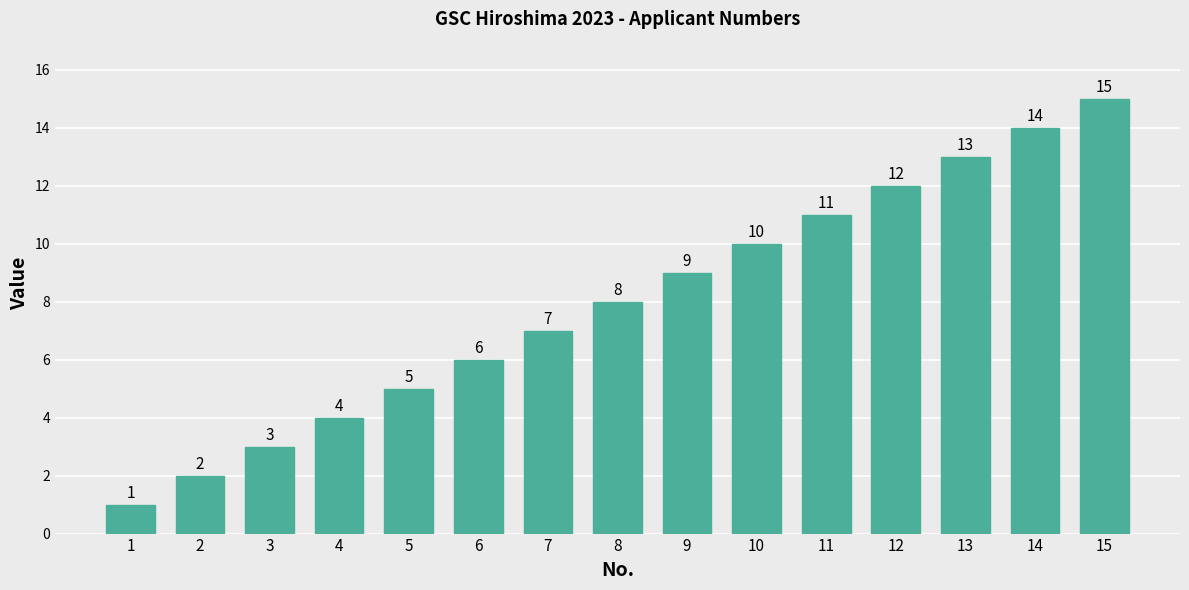

Rank the categories by value from lowest to highest.

1, 2, 3, 4, 5, 6, 7, 8, 9, 10, 11, 12, 13, 14, 15